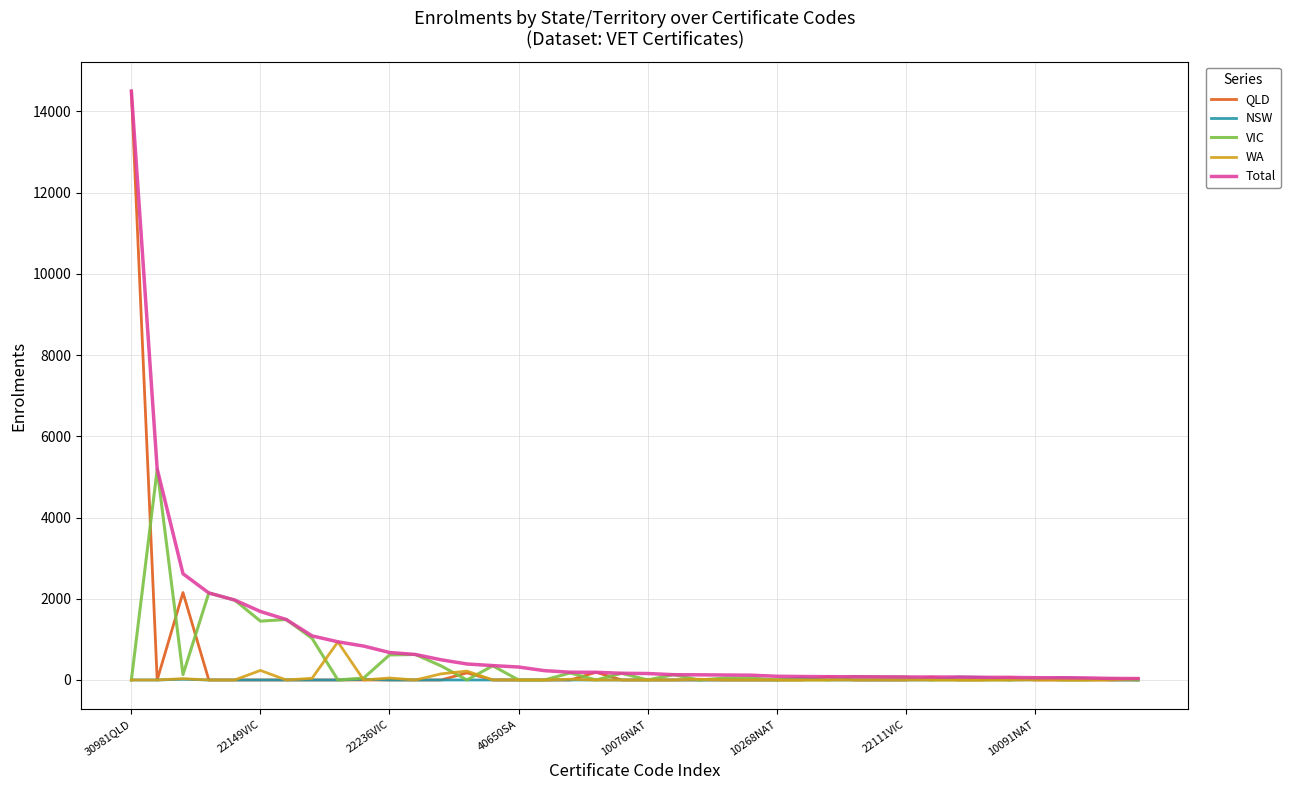

What is the maximum value for VIC?

5184